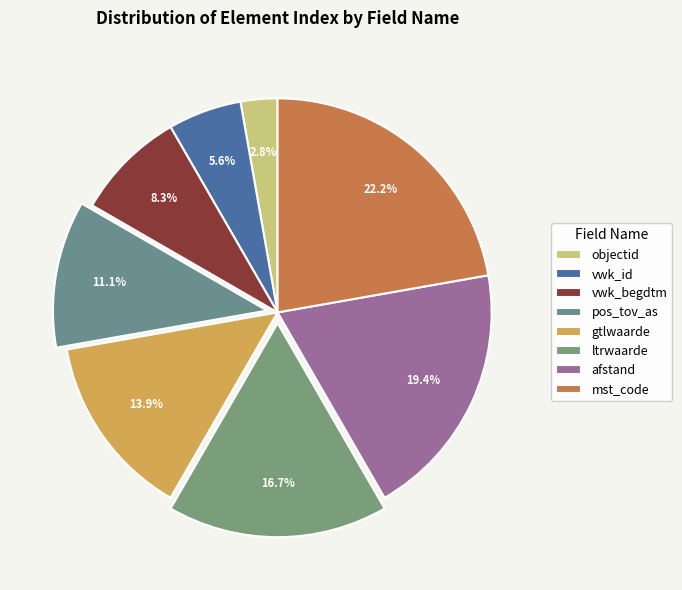

How many segments does this pie chart have?

8